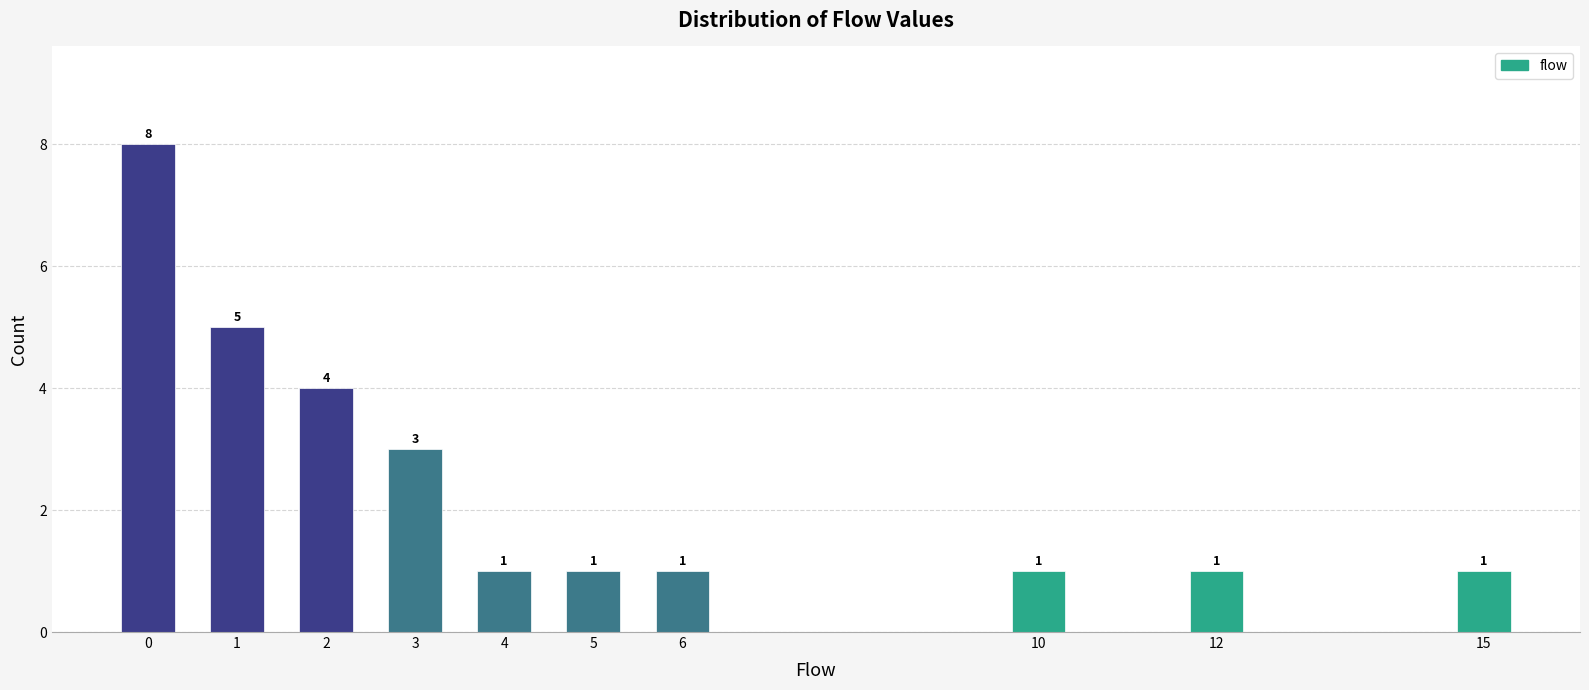

Reading left to right, list all the values displayed in this chart.

8	5	4	3	1	1	1	1	1	1